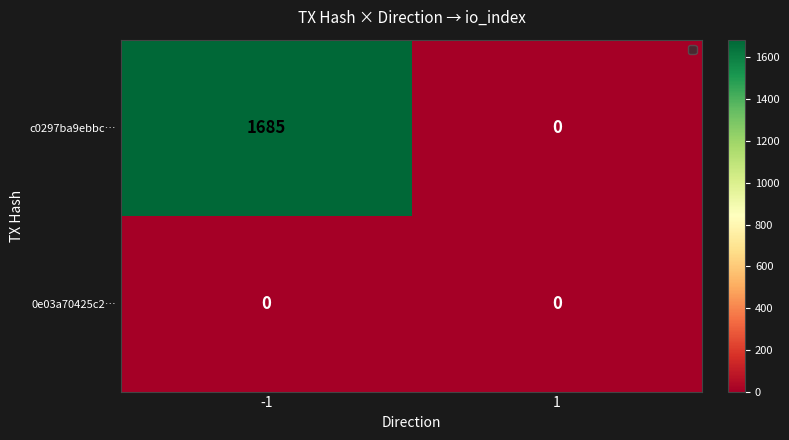

List the series in order of their overall mean, lowest first.

0e03a70425c2…, c0297ba9ebbc…